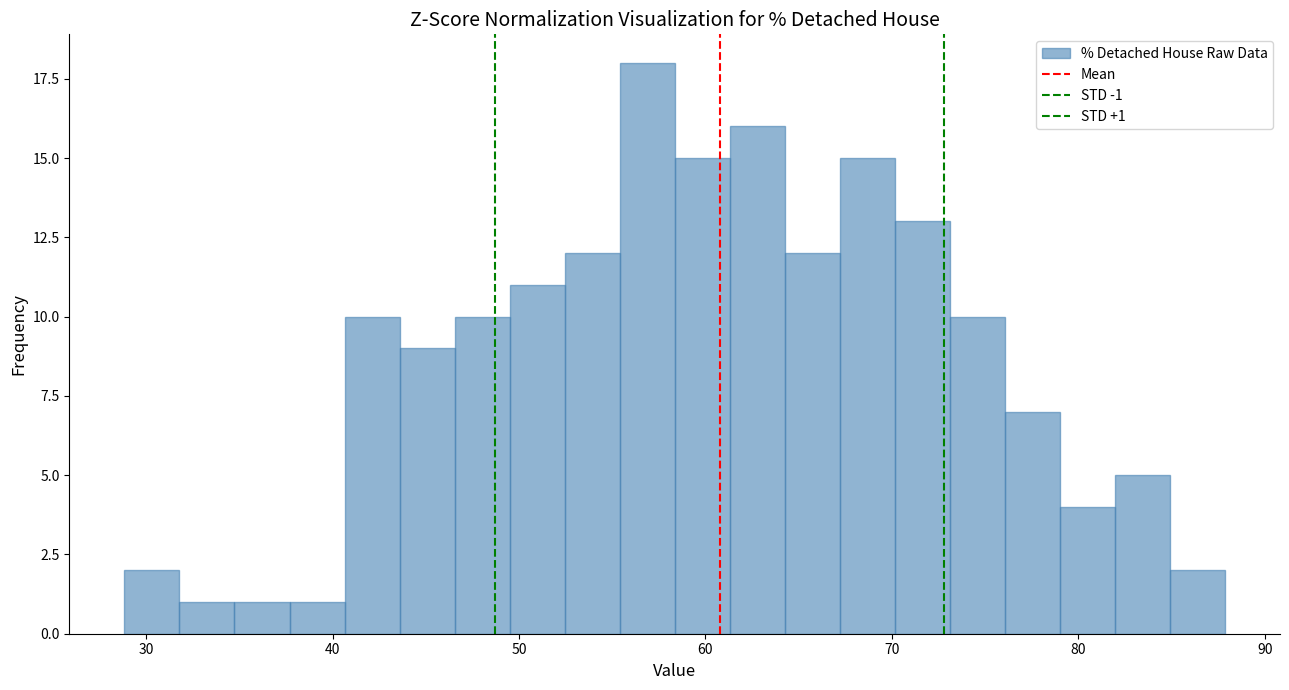

Read against the x-axis, roughly where is the centre of the tallest bar?

57